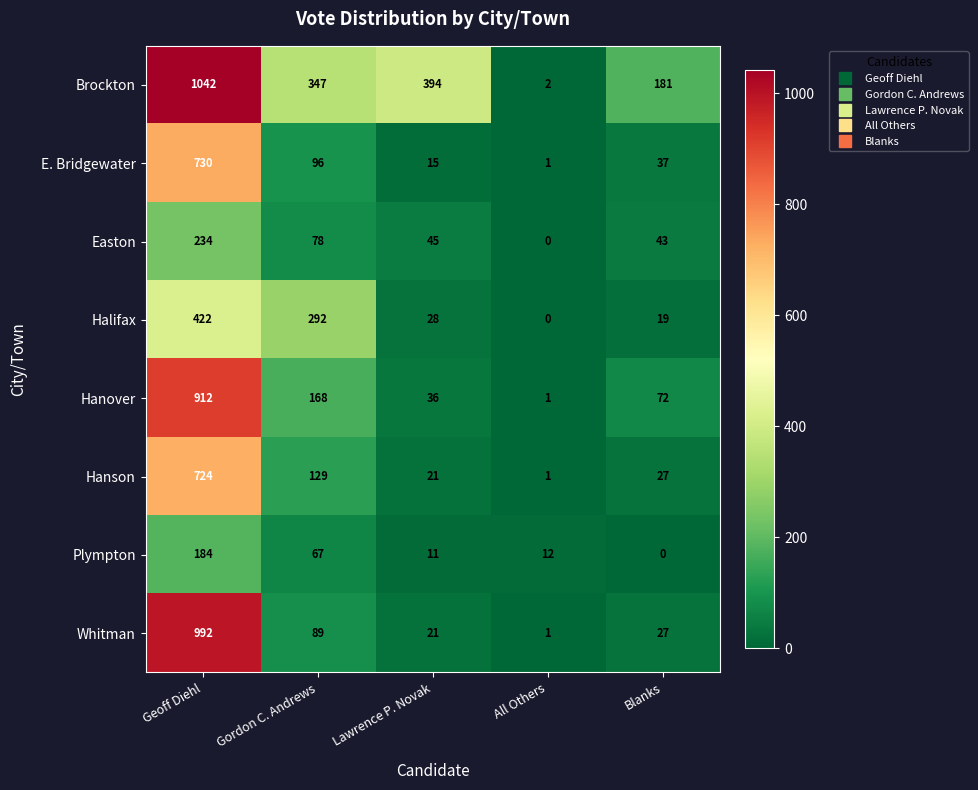

At which label does Plympton first exceed 12?

Geoff Diehl